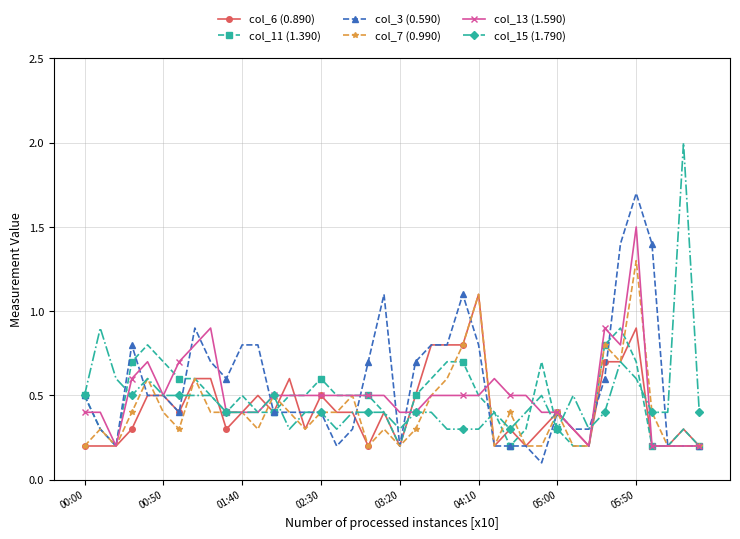

At how many categories does at least one series exceed 1?

7